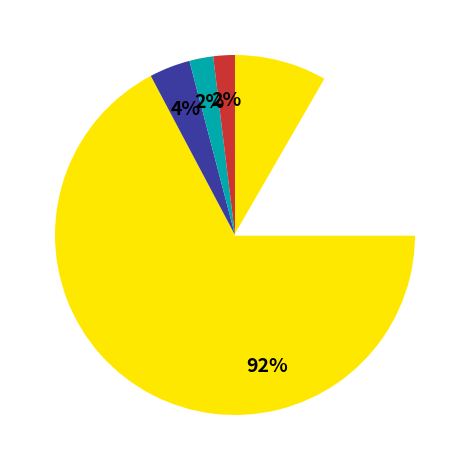

What is the majority slice?

2016-03